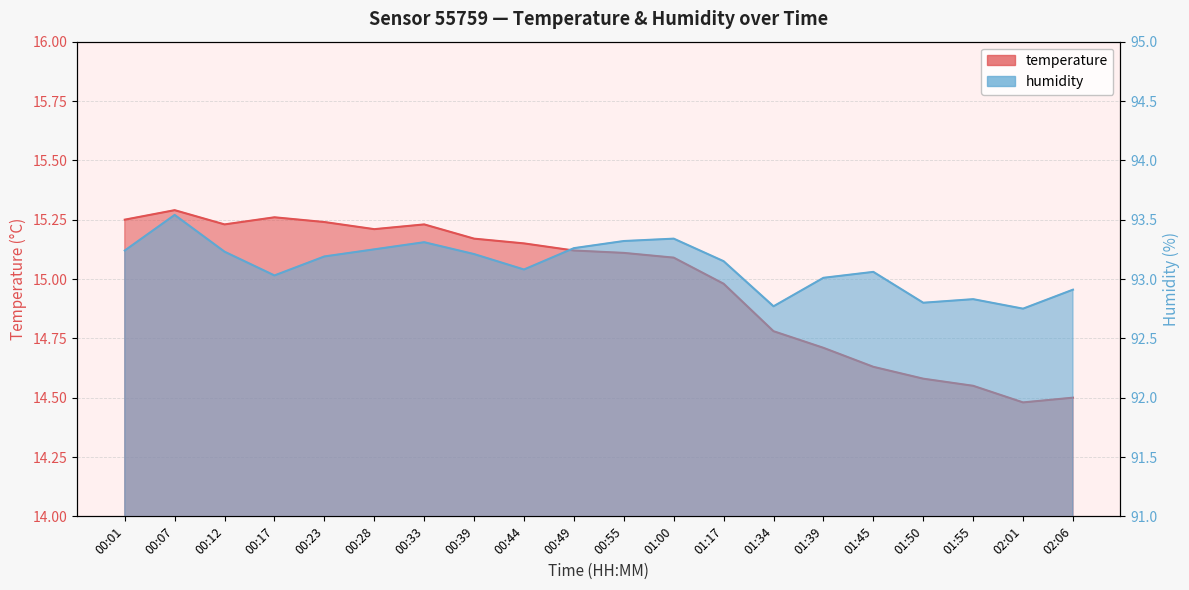

Reading left to right, transcribe all the data shown in this chart.

temperature: 15.2	15.3	15.2	15.3	15.2	15.2	15.2	15.2	15.2	15.1	15.1	15.1	15.0	14.8	14.7	14.6	14.6	14.6	14.5	14.5
humidity: 93.2	93.5	93.2	93.0	93.2	93.2	93.3	93.2	93.1	93.3	93.3	93.3	93.2	92.8	93.0	93.1	92.8	92.8	92.8	92.9